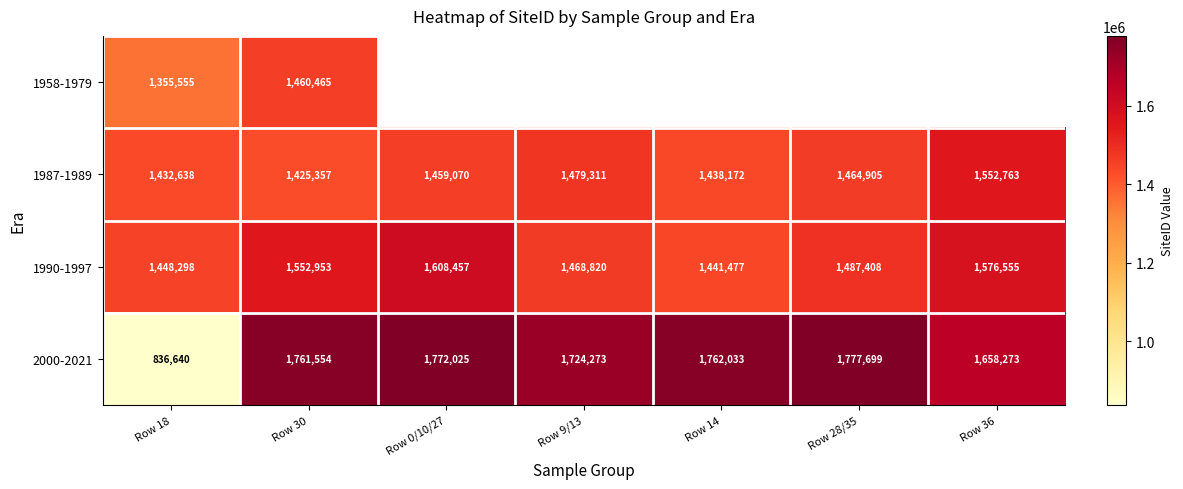

What is the spread (max minus min) of values at Row 30?

336197